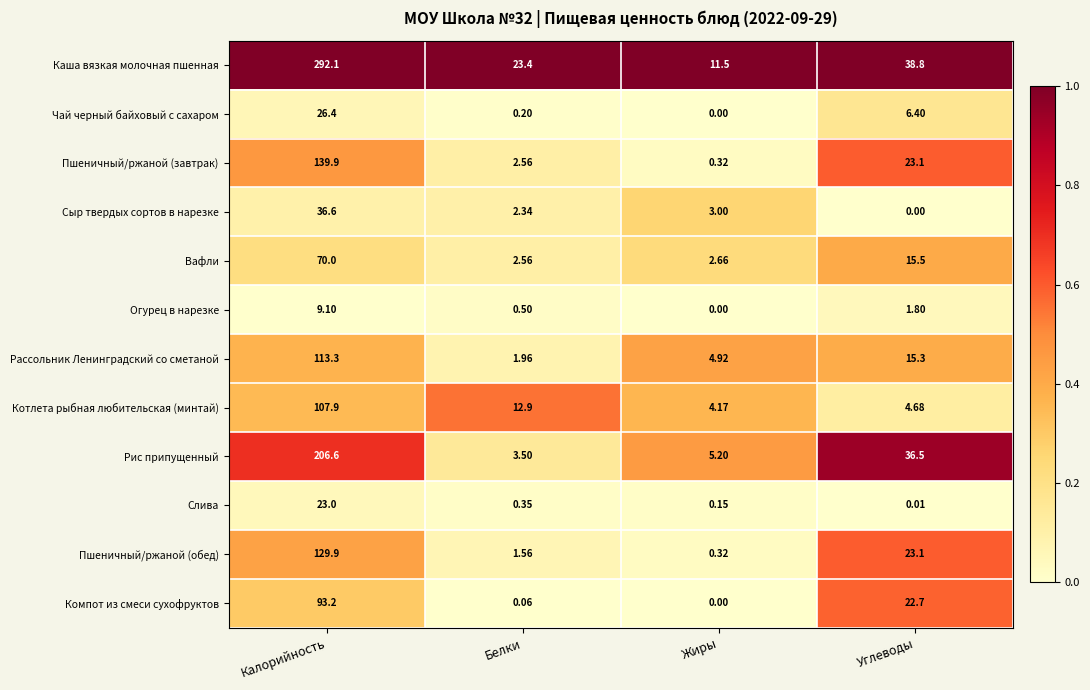

At which label is Пшеничный/ржаной (обед) closest to 65?

Углеводы